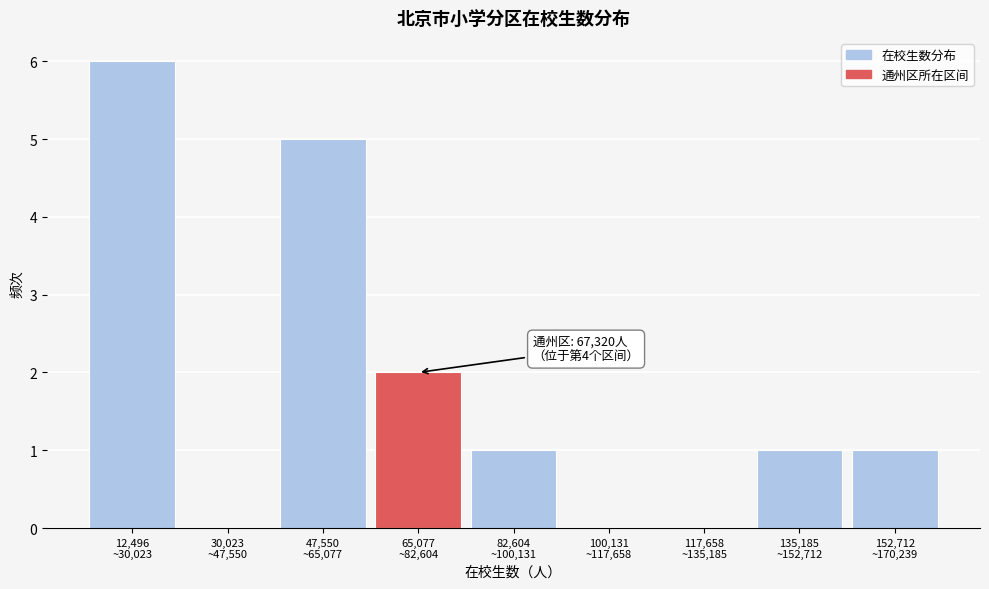

What is the sum of all values?

16